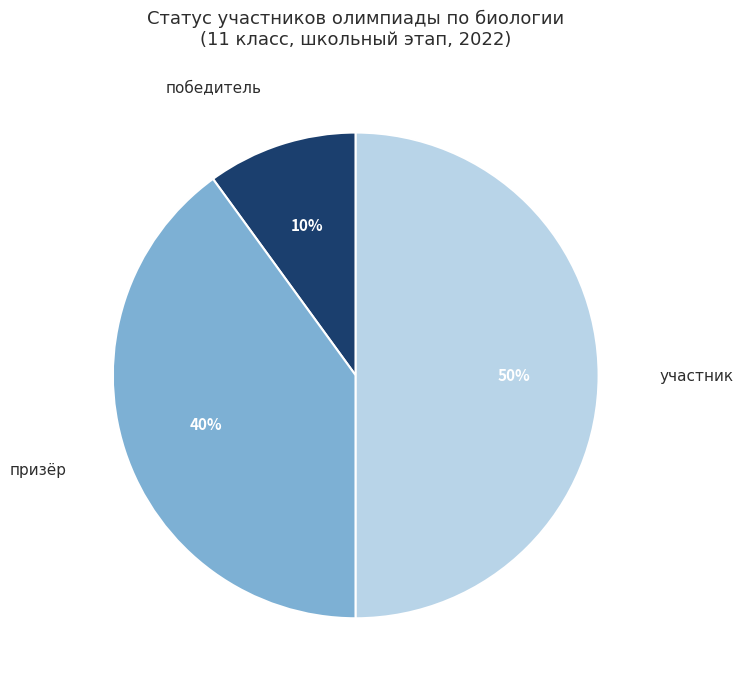

Do участник and призёр together represent more than half of the pie?

Yes